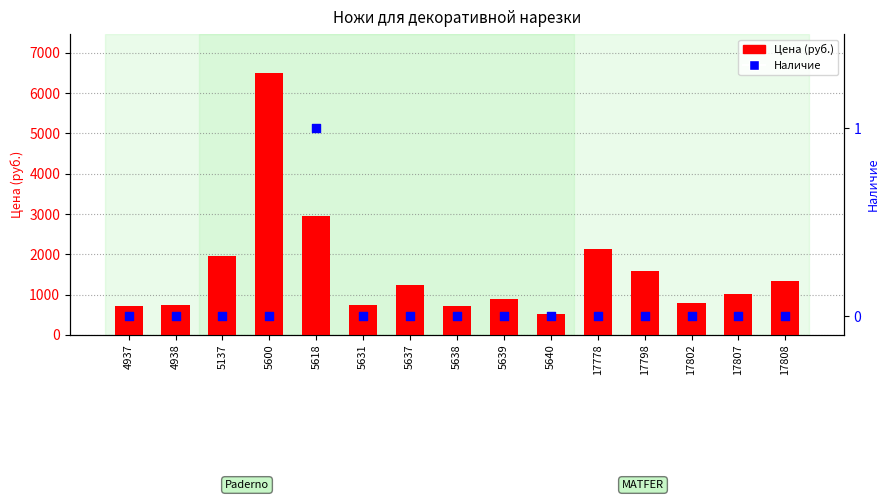

Which series has the largest total across all categories?

Цена (руб.)